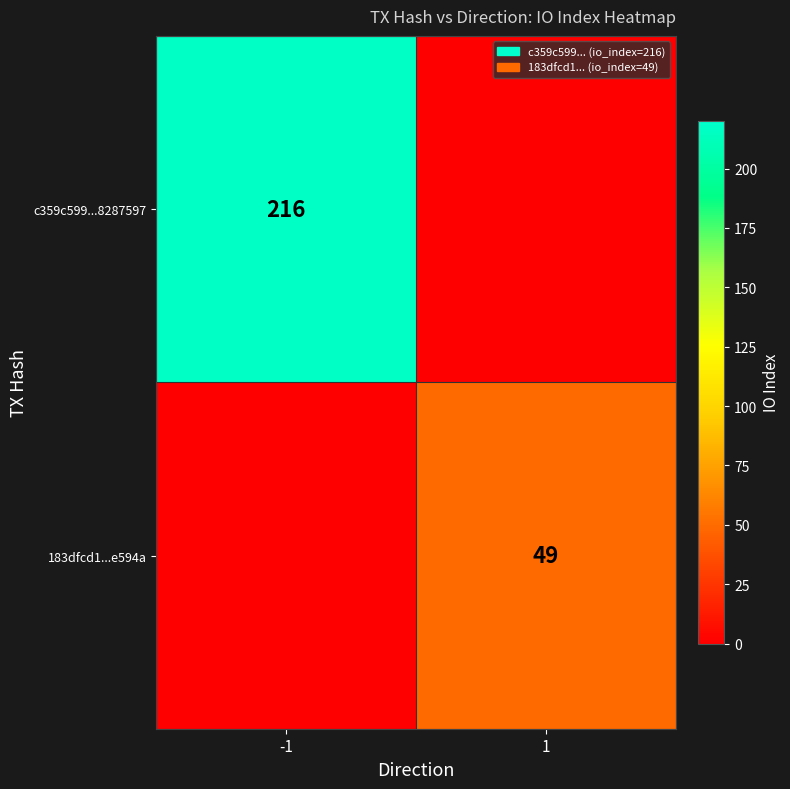

Is the value of c359c599...8287597 at -1 greater than the value of 183dfcd1...e594a at 1?

Yes